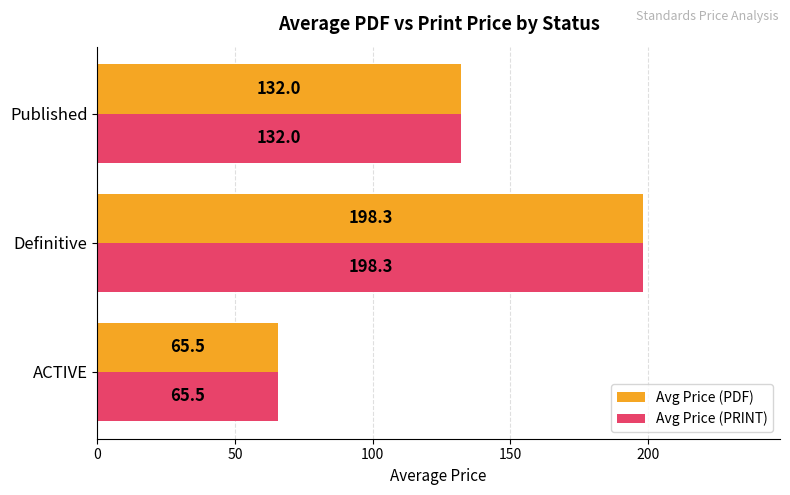

List the labels in order of Avg Price (PDF) value, largest first.

Definitive, Published, ACTIVE